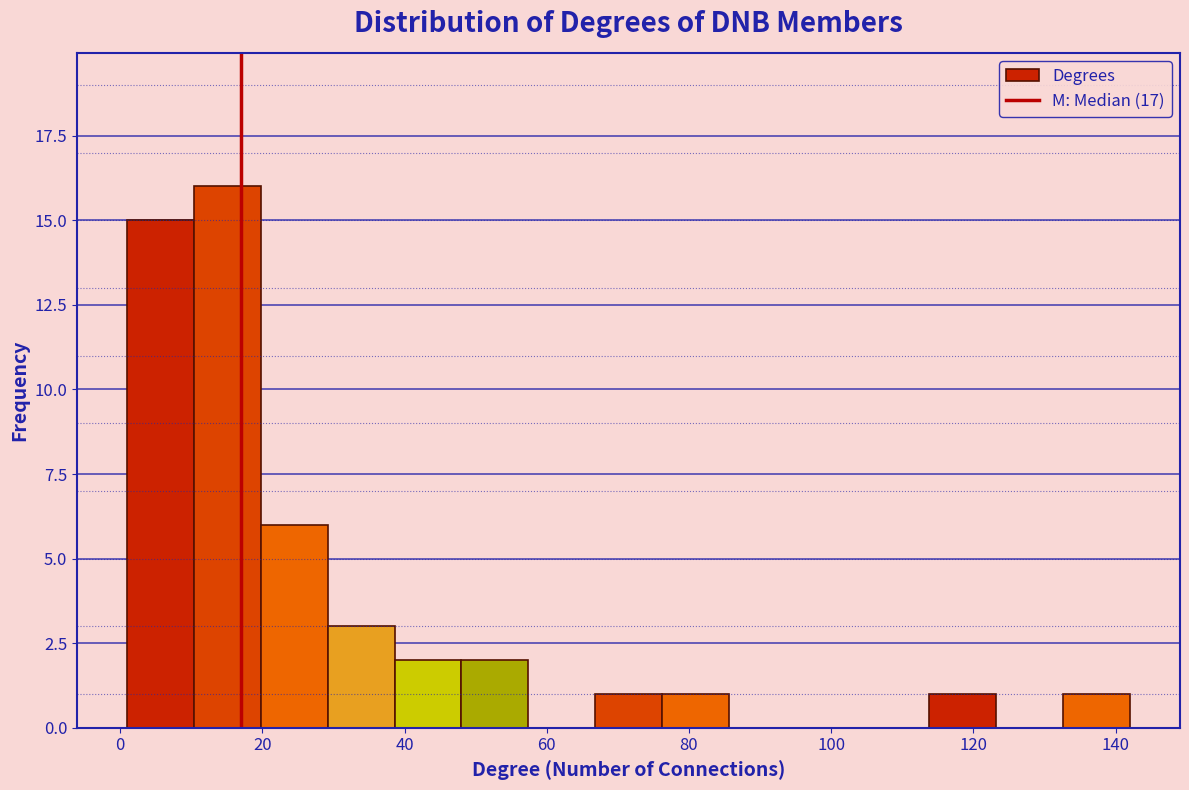

Reading left to right, list every bar in this chart as the range it spans on the x-axis followed by its height. Neither the bar edges nor the heights are printed on the chart, so give them approximately, as read against the axes.

1.0 to 10.4: 15
10.4 to 19.8: 16
19.8 to 29.2: 6
29.2 to 38.6: 3
38.6 to 48.0: 2
48.0 to 57.4: 2
57.4 to 66.8: 0
66.8 to 76.2: 1
76.2 to 85.6: 1
85.6 to 95.0: 0
95.0 to 104.4: 0
104.4 to 113.8: 0
113.8 to 123.2: 1
123.2 to 132.6: 0
132.6 to 142.0: 1